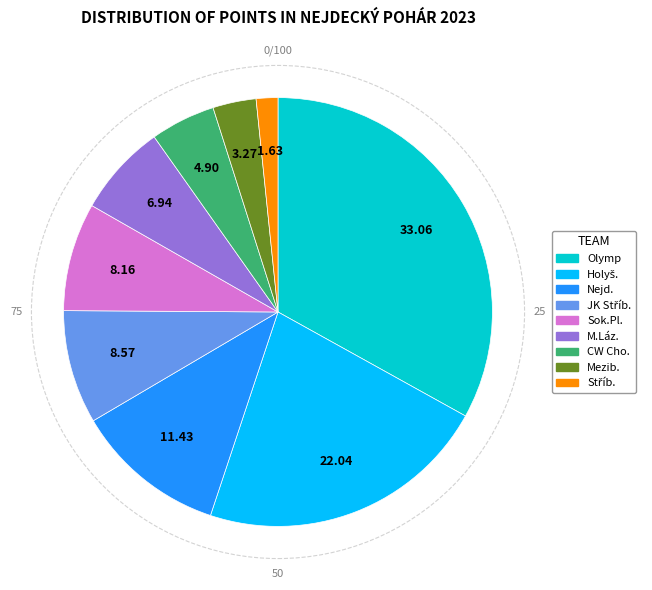

Is there any slice that represents more than half of the pie?

No